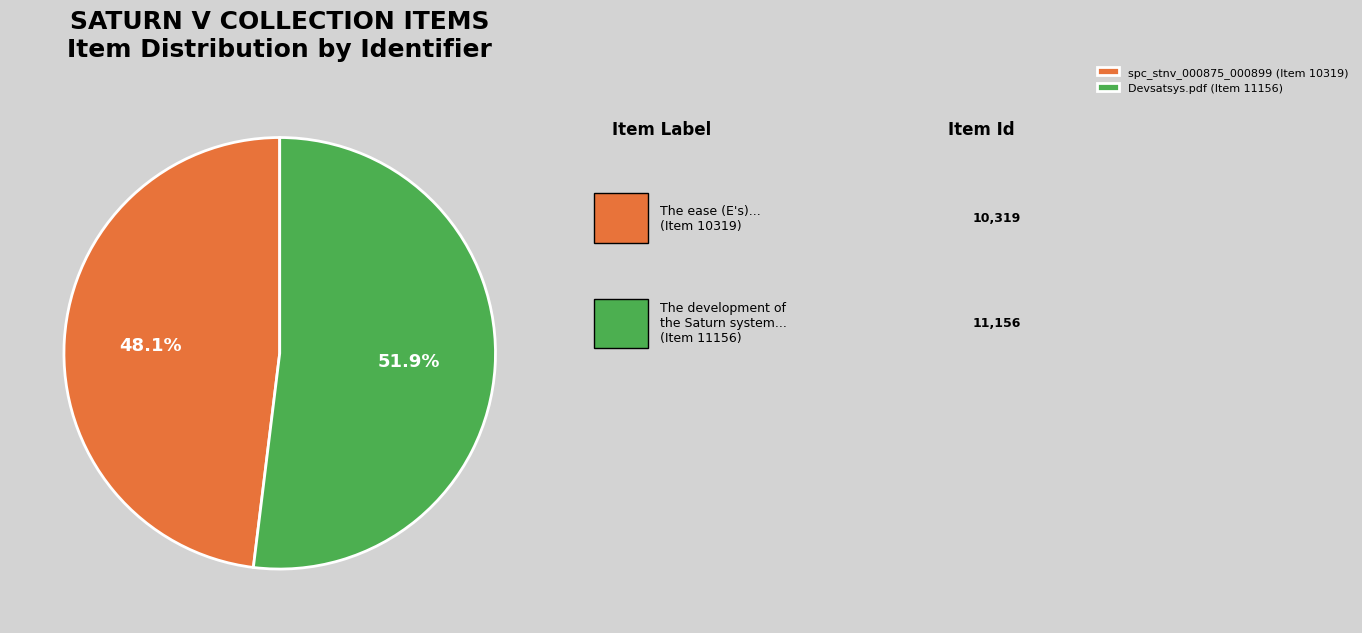

Approximately how many times larger is the value at spc_stnv_000875_000899 (Item 10319) compared to Devsatsys.pdf (Item 11156)?

0.9